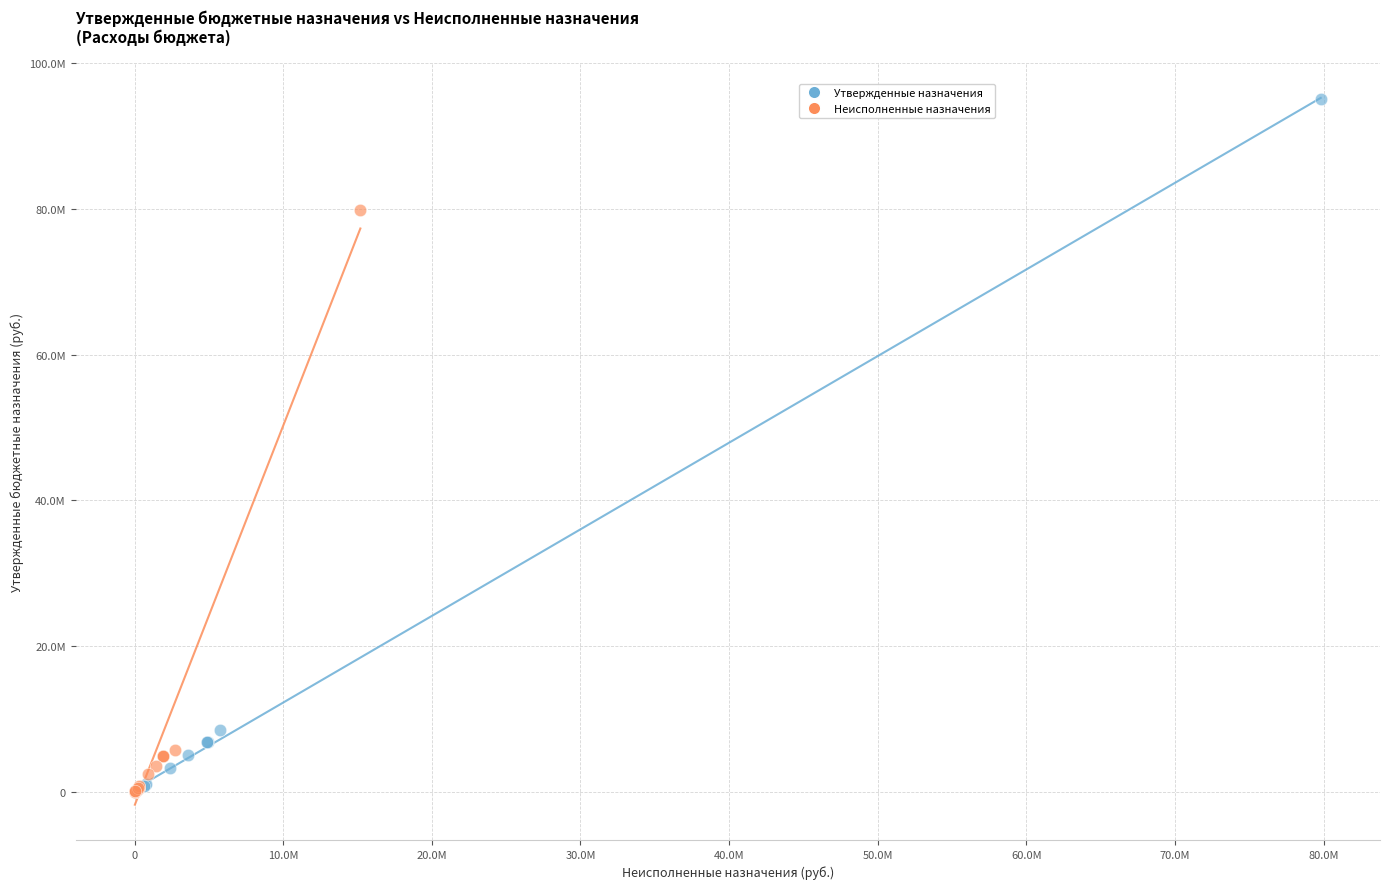

Which series reaches the maximum Y coordinate?

Утвержденные назначения